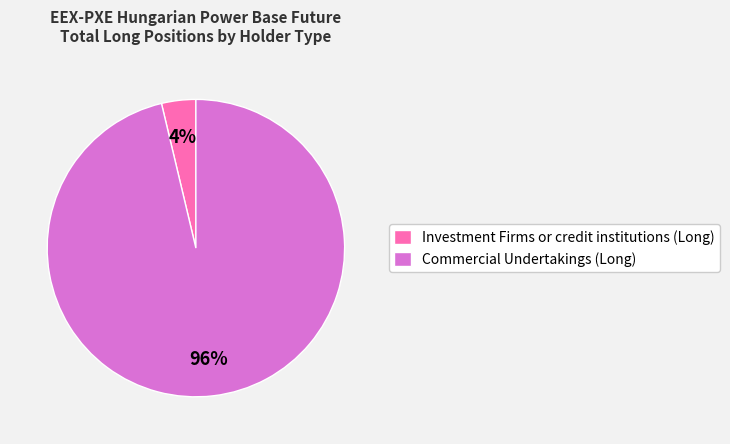

To the nearest percent, what percentage of the pie is Investment Firms or credit institutions (Long)?

4%